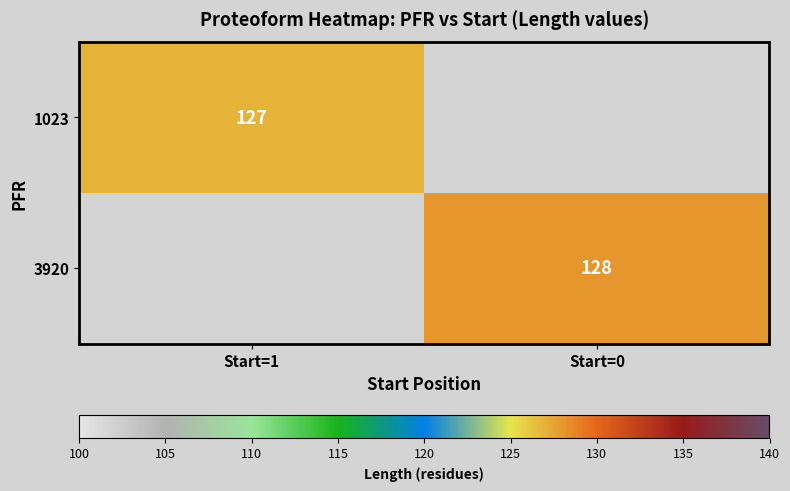

The value of 3920 at Start=0 is 74. True or false?

False